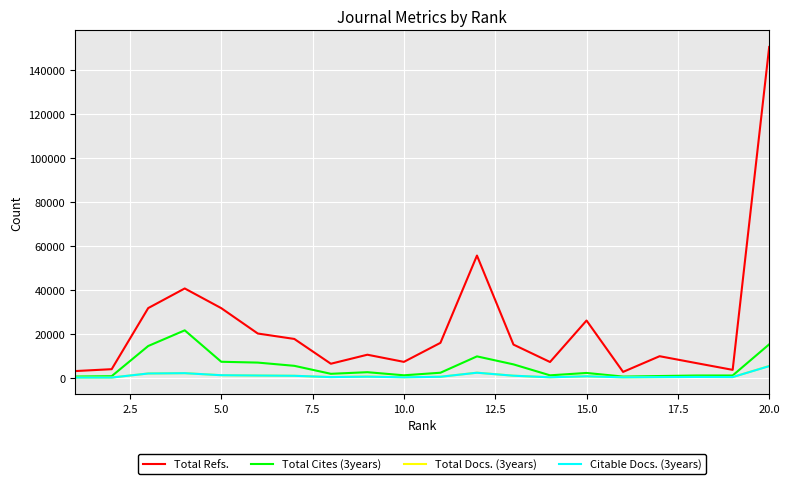

What is the greatest value displayed?

150659